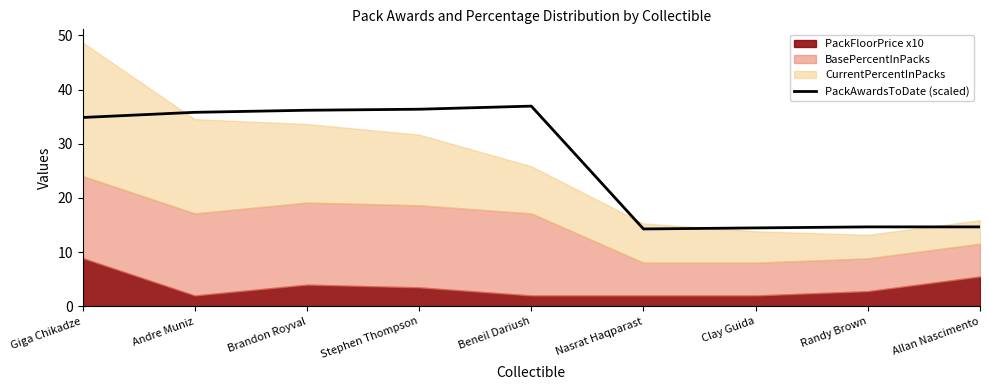

Approximately how many times larger is the value at Beneil Dariush compared to Giga Chikadze?

1.1